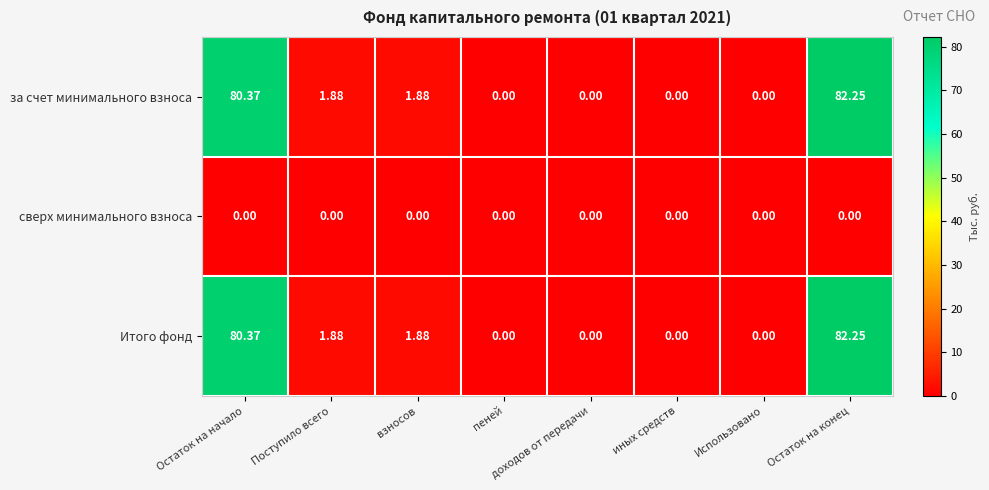

Which label corresponds to the largest value in the chart?

Остаток на конец